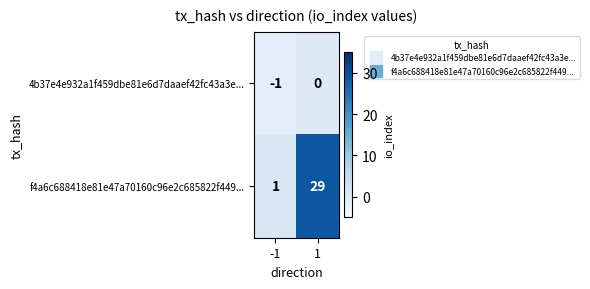

Reading left to right, list all the values displayed in this chart.

4b37e4e932a1f459dbe81e6d7daaef42fc43a3e...: -1=-1	1=0
f4a6c688418e81e47a70160c96e2c685822f449...: -1=1	1=29